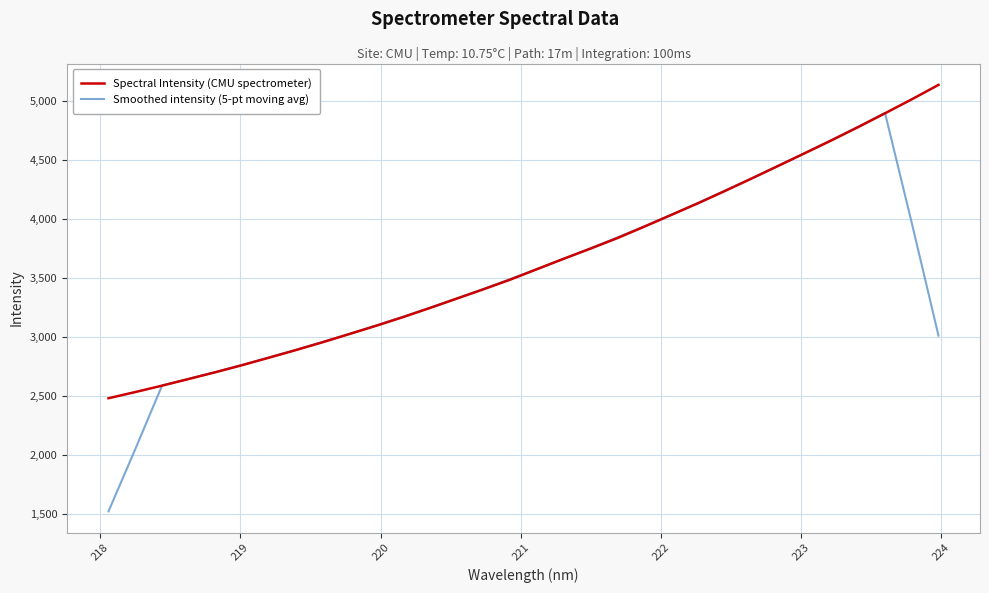

List the series in order of their peak value, lowest first.

Smoothed intensity (5-pt moving avg), Spectral Intensity (CMU spectrometer)